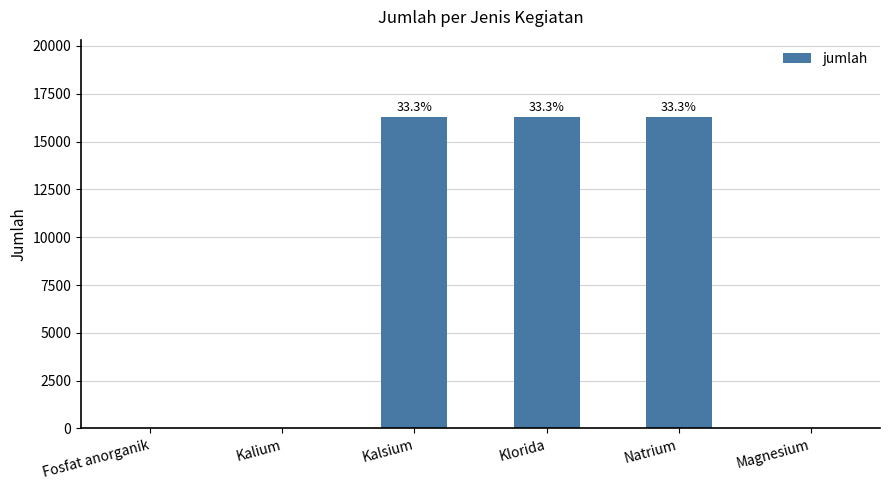

List the labels in order of value, smallest first.

Fosfat anorganik, Kalium, Magnesium, Kalsium, Klorida, Natrium